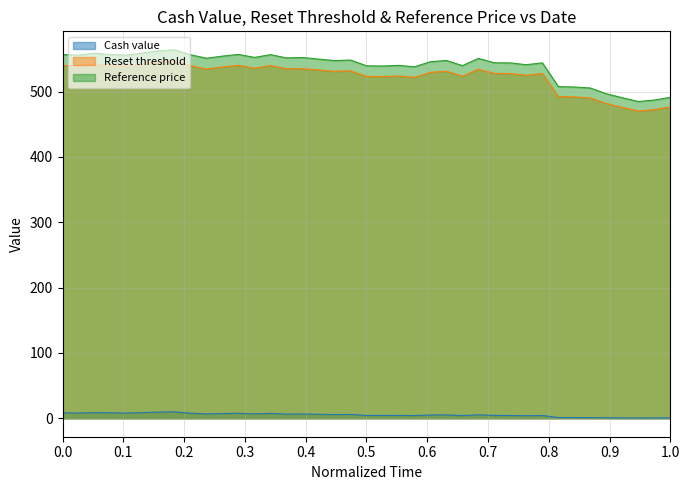

Which series has the largest total across all categories?

Reference price